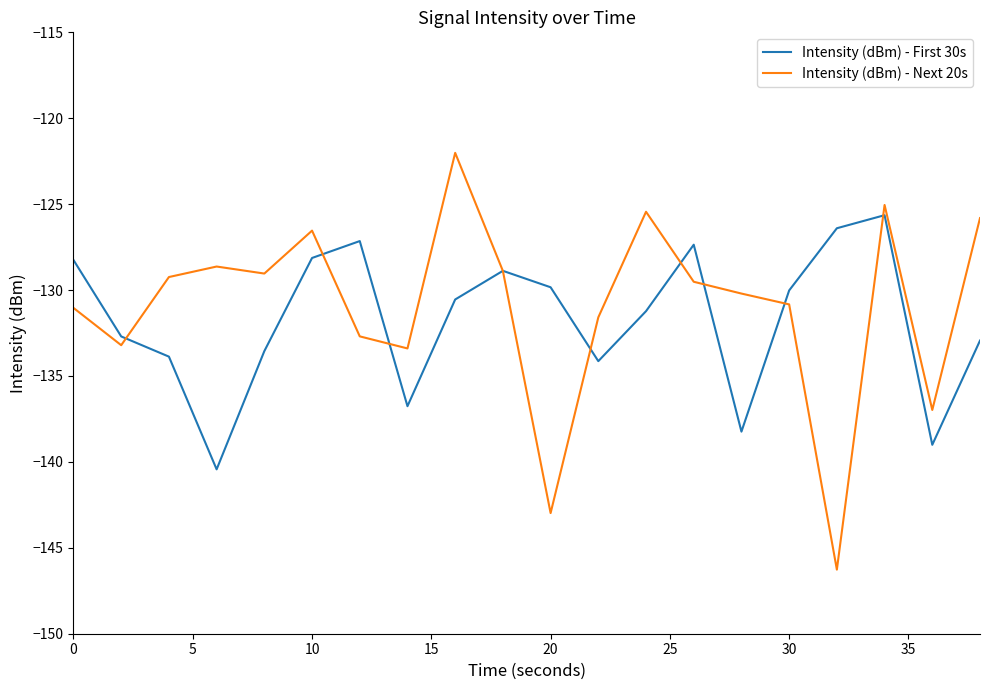

What is the minimum value shown in the chart?

-146.3